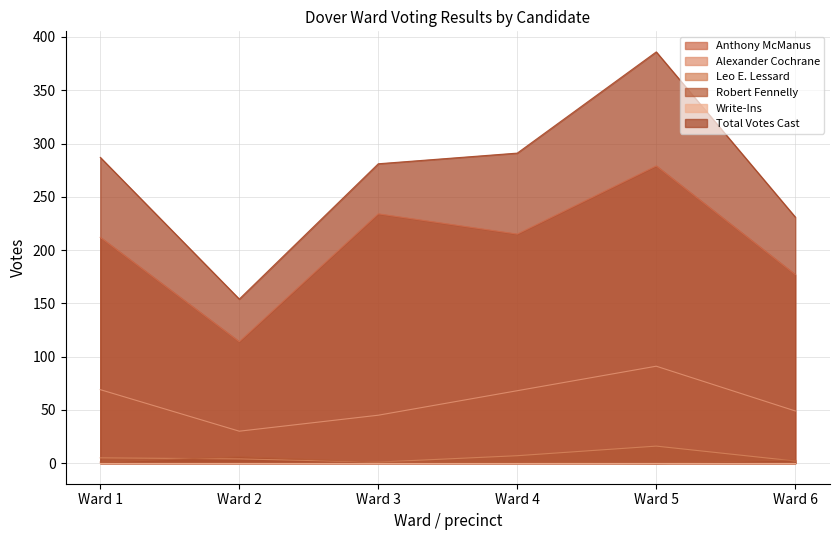

How many values in the Total Votes Cast series are below 287?

3